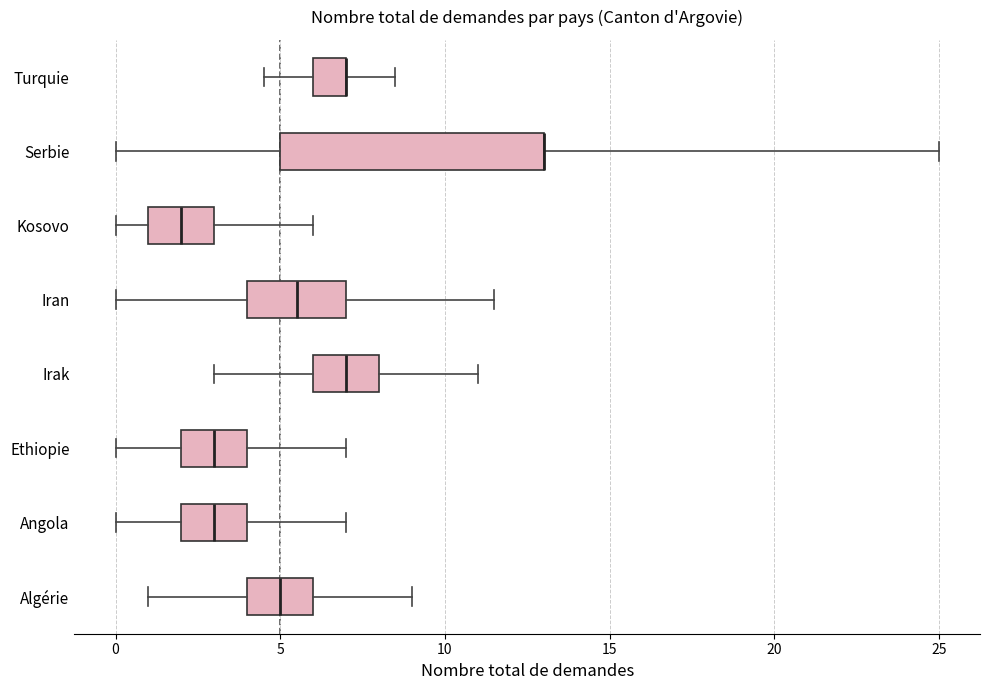

Reading bottom to top, read every box against the x-axis: the position of its median line, the range the box covers, and the ends of its whiskers. The values are not printed on the chart, so give them approximately, as read against the axis.

Algérie: median 5.0, box 4.0 to 6.0, whiskers 1.0 to 9.0
Angola: median 3.0, box 2.0 to 4.0, whiskers 0.0 to 7.0
Ethiopie: median 3.0, box 2.0 to 4.0, whiskers 0.0 to 7.0
Irak: median 7.0, box 6.0 to 8.0, whiskers 3.0 to 11.0
Iran: median 5.5, box 4.0 to 7.0, whiskers 0.0 to 11.5
Kosovo: median 2.0, box 1.0 to 3.0, whiskers 0.0 to 6.0
Serbie: median 13.0 (drawn on the box's right edge), box 5.0 to 13.0, whiskers 0.0 to 25.0
Turquie: median 7.0 (drawn on the box's right edge), box 6.0 to 7.0, whiskers 4.5 to 8.5